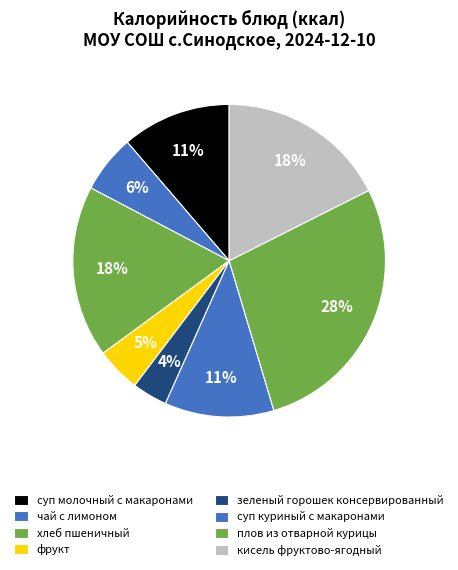

Is the sum of плов из отварной курицы and чай с лимоном greater than half?

No